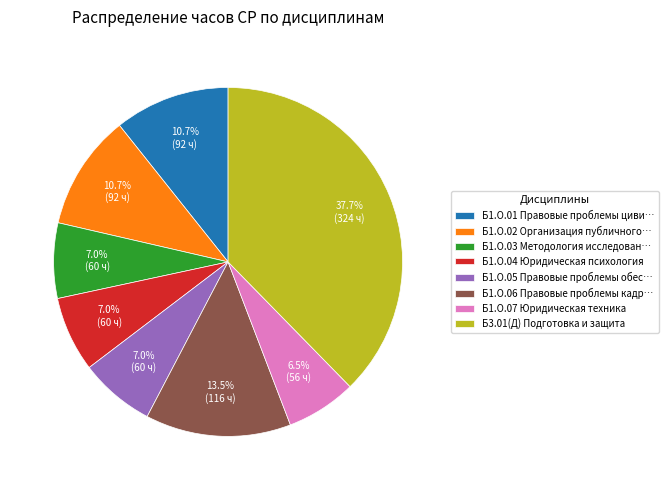

To the nearest percent, what portion does Б1.О.04 Юридическая психология represent?

7%